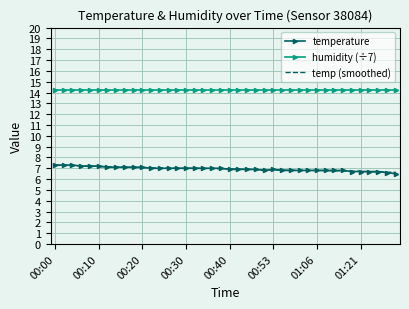

What is the minimum value for humidity (÷7)?

14.3